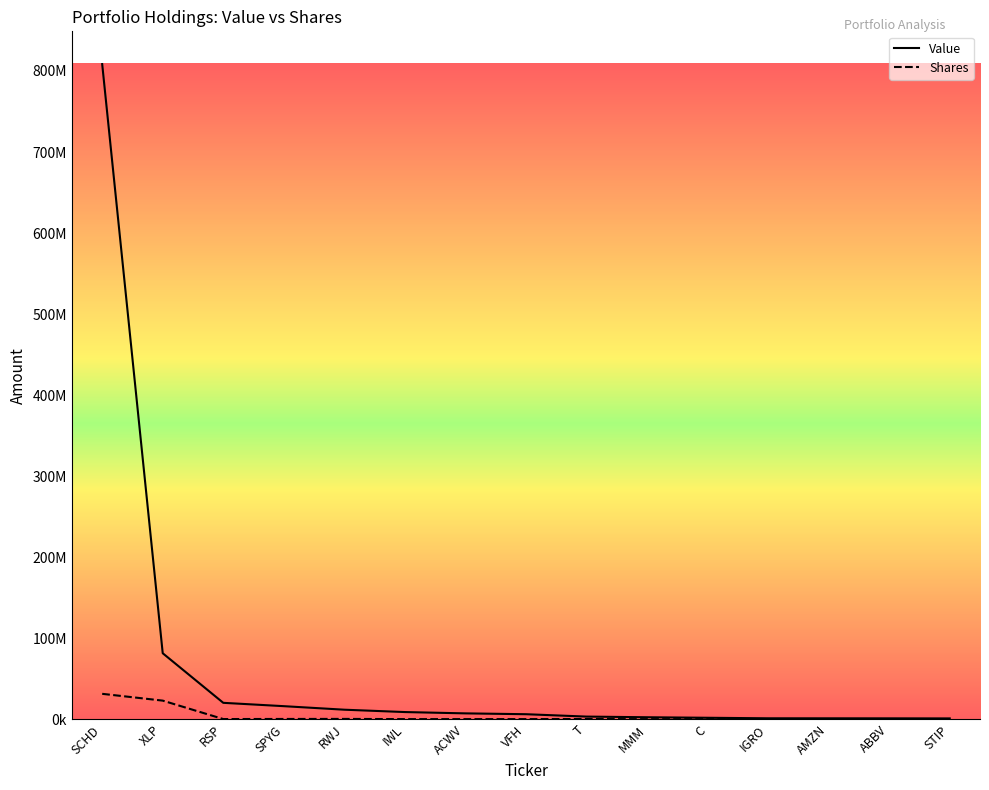

List the series in order of their overall mean, highest first.

Value, Shares